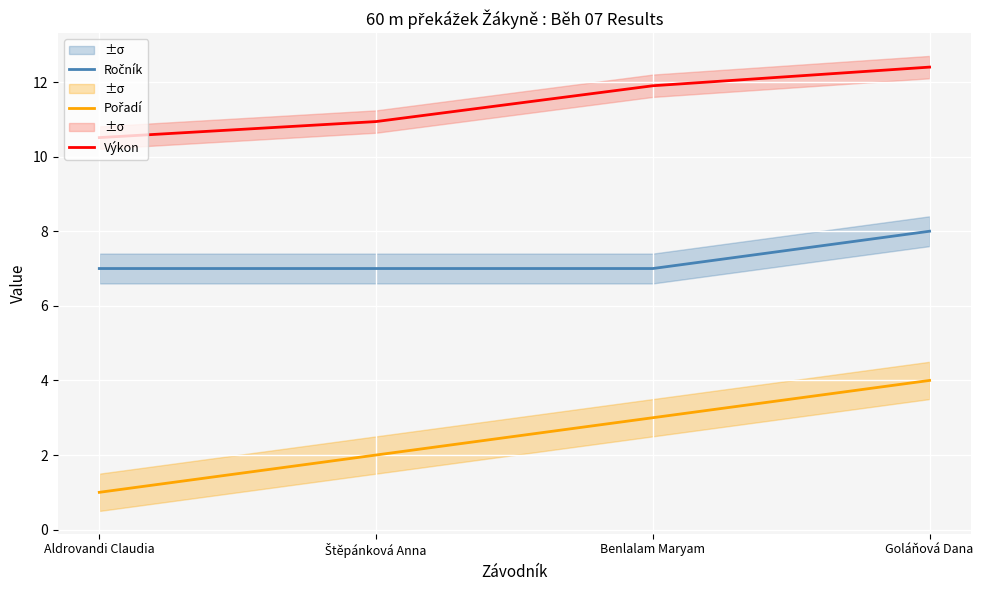

List the series in order of their overall mean, highest first.

Výkon, Ročník, Pořadí